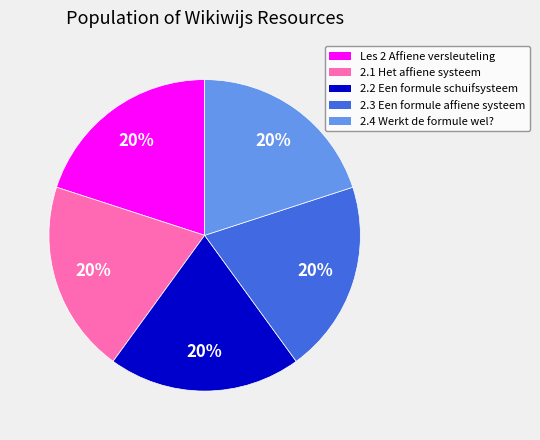

Is there any slice that represents more than half of the pie?

No